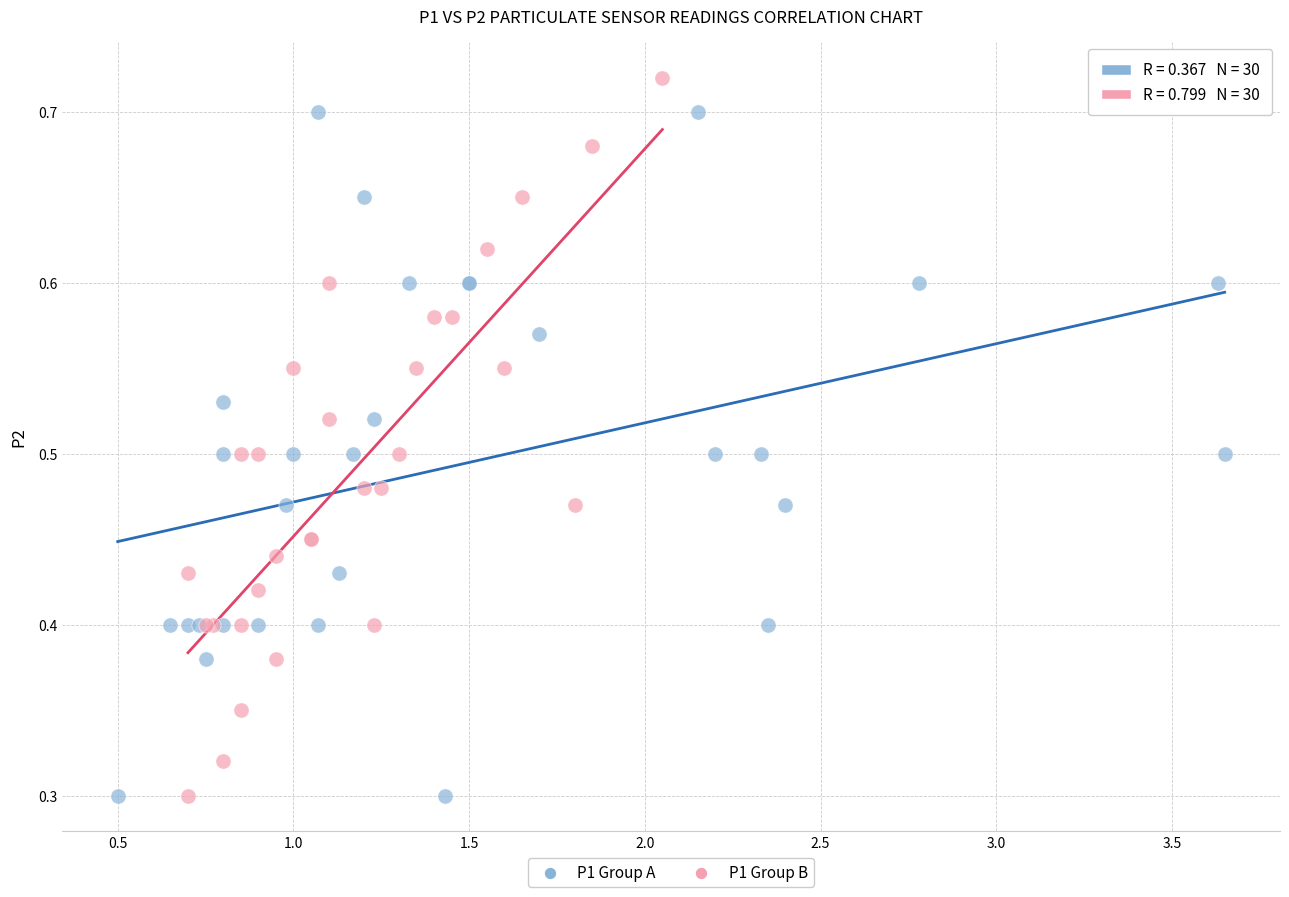

Which series reaches the maximum Y coordinate?

P1 Group B